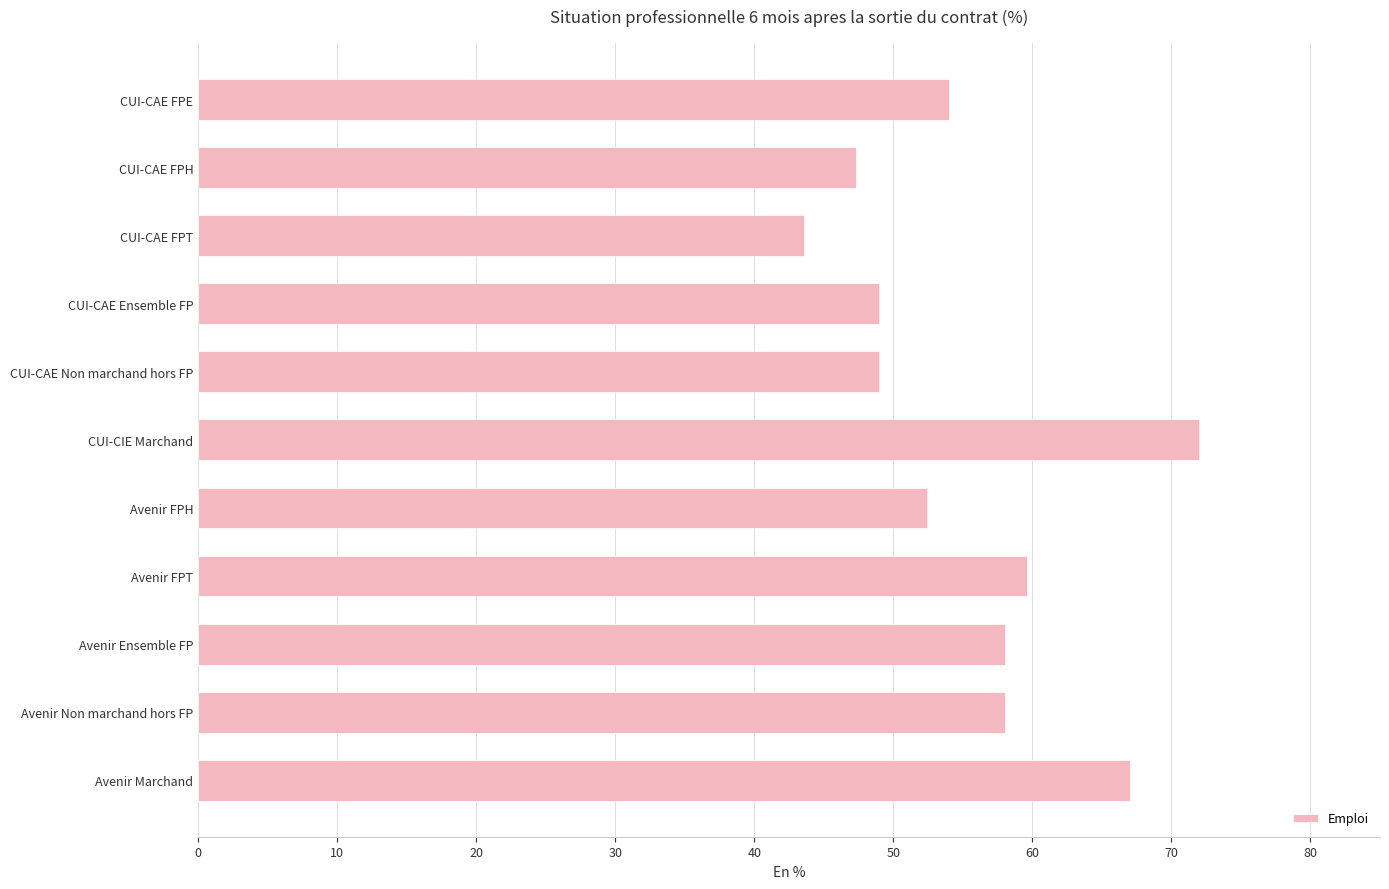

What position from the top is Avenir FPH?

7